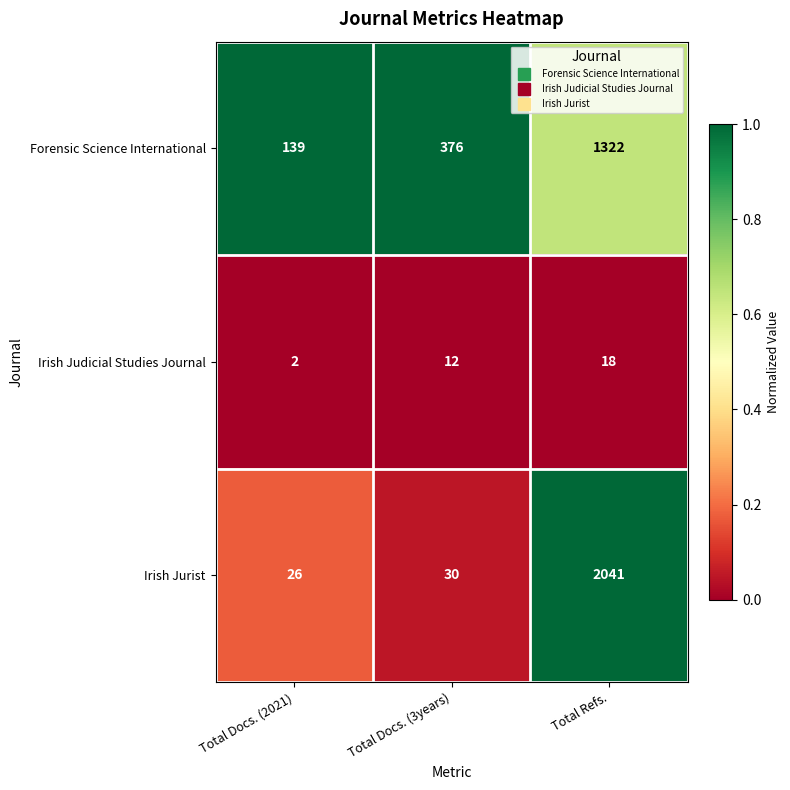

At which category does the chart reach its minimum across all series?

Total Docs. (2021)